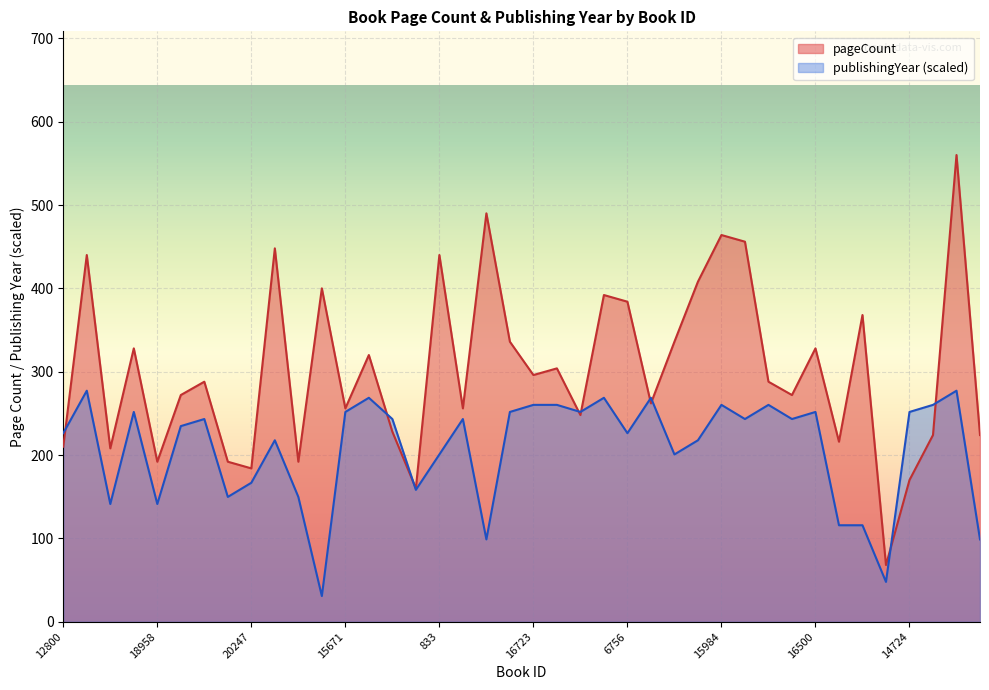

What is the difference between the maximum and minimum values in the publishingYear series?

246.4